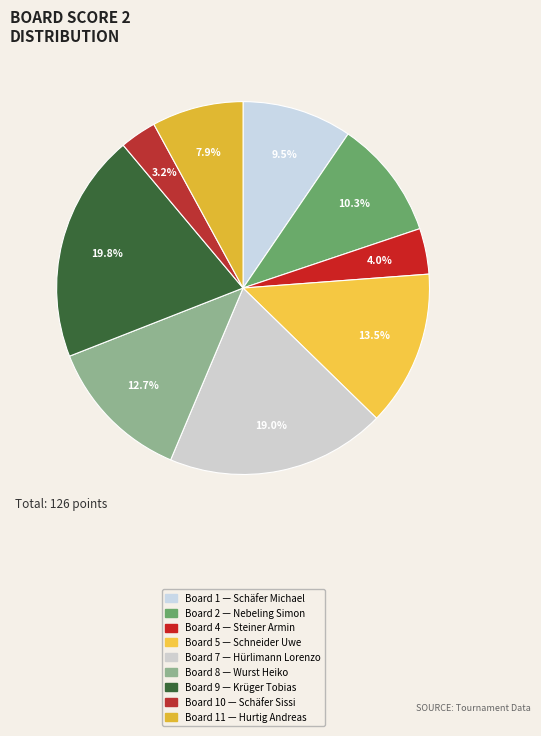

How many segments does this pie chart have?

9